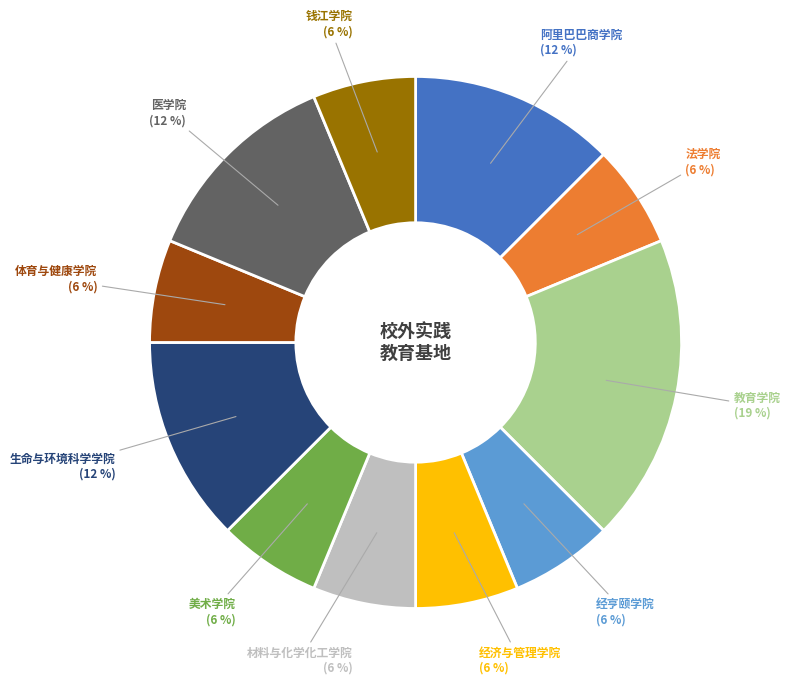

Which category has the biggest portion of the pie?

教育学院